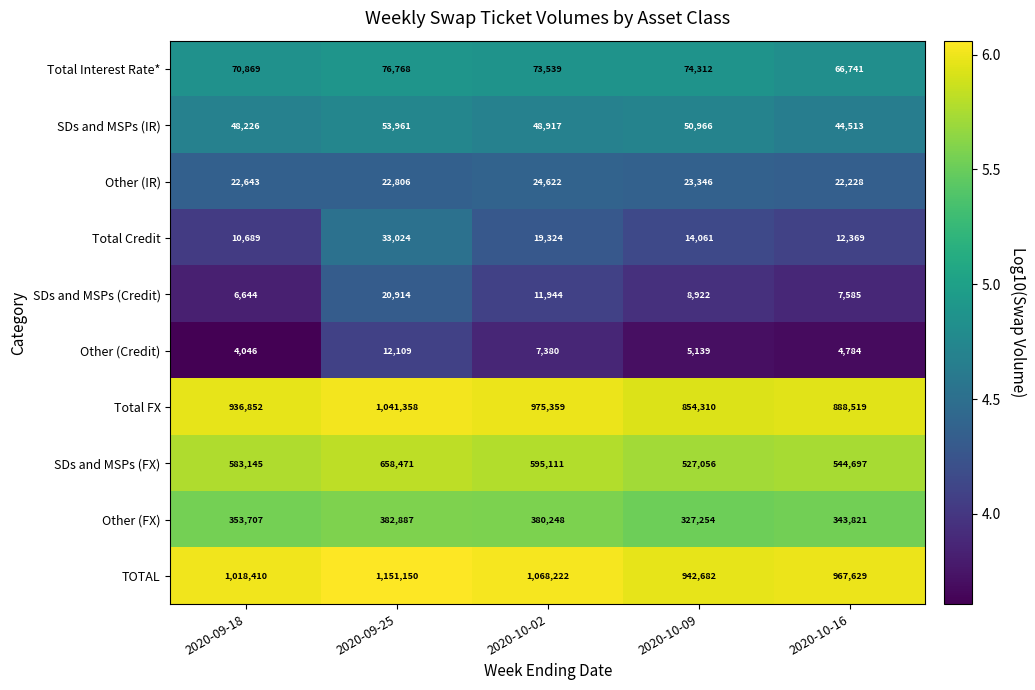

Is it true that Other (IR) equals 22643 at 2020-09-18?

True